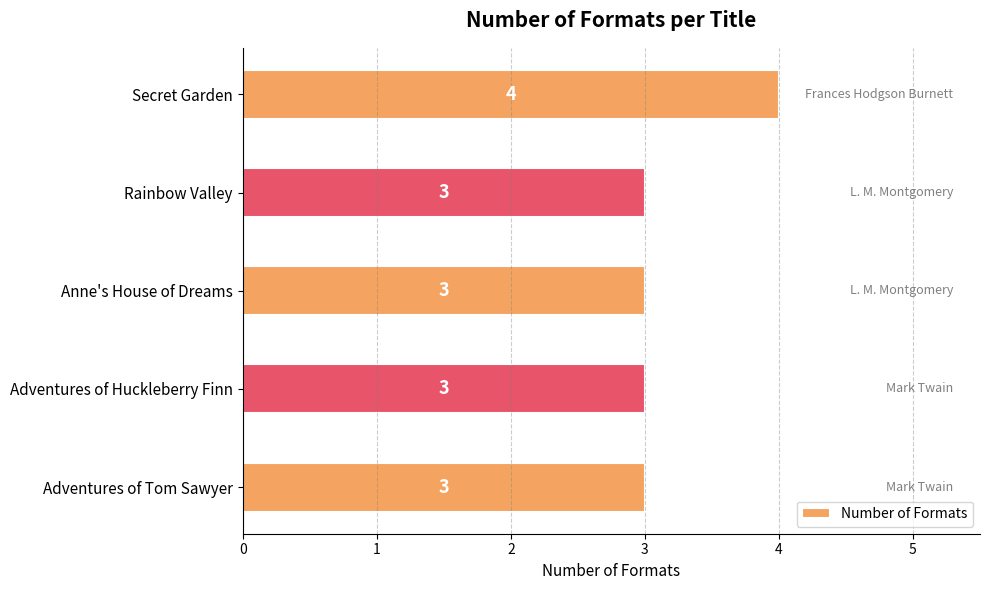

Reading bottom to top, list all the values displayed in this chart.

Adventures of Tom Sawyer=3	Adventures of Huckleberry Finn=3	Anne's House of Dreams=3	Rainbow Valley=3	Secret Garden=4